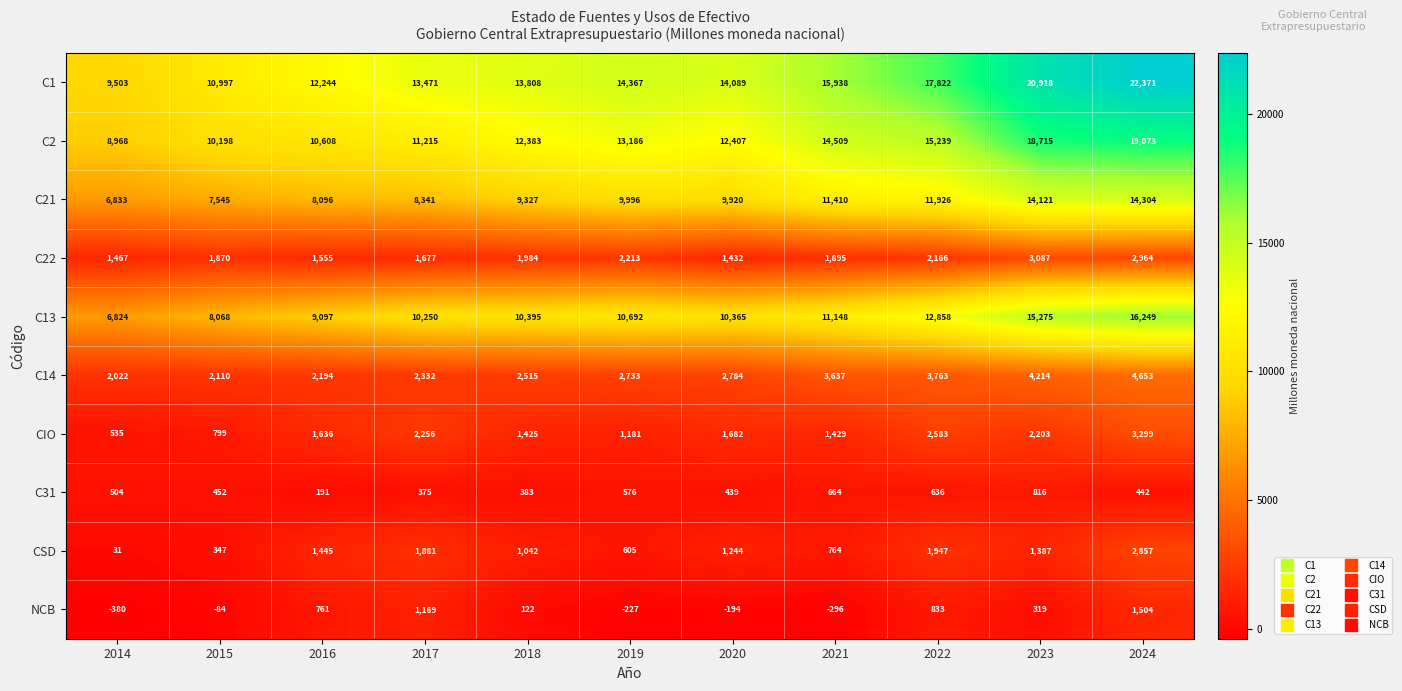

At how many categories does at least one series exceed 19583?

2